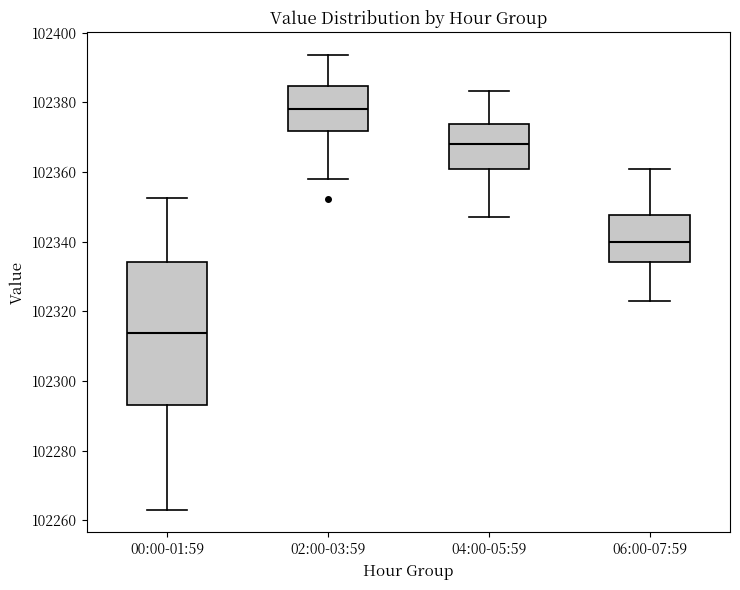

Reading left to right, transcribe this box plot: for each box, give where its median line is, the range the box spans, and where its two whiskers end, as read against the y-axis. The values are not printed on the chart, so give them approximately, as read against the axis.

00:00-01:59: median 102314, box 102294 to 102334, whiskers 102264 to 102352
02:00-03:59: median 102378, box 102372 to 102384, whiskers 102358 to 102394
04:00-05:59: median 102368, box 102360 to 102374, whiskers 102348 to 102384
06:00-07:59: median 102340, box 102334 to 102348, whiskers 102324 to 102360